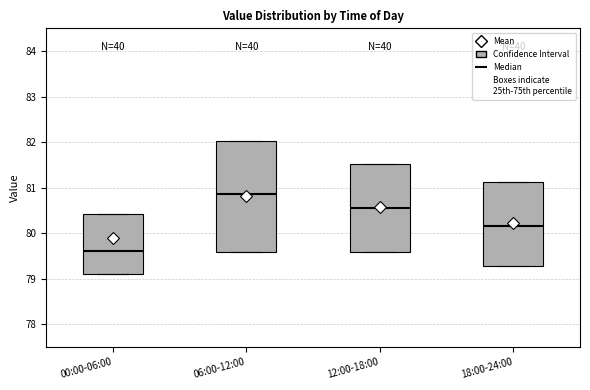

Where does the median line of the box for 06:00-12:00 sit on the y-axis? The values are not printed on the chart, so give them approximately, as read against the axis.

80.9